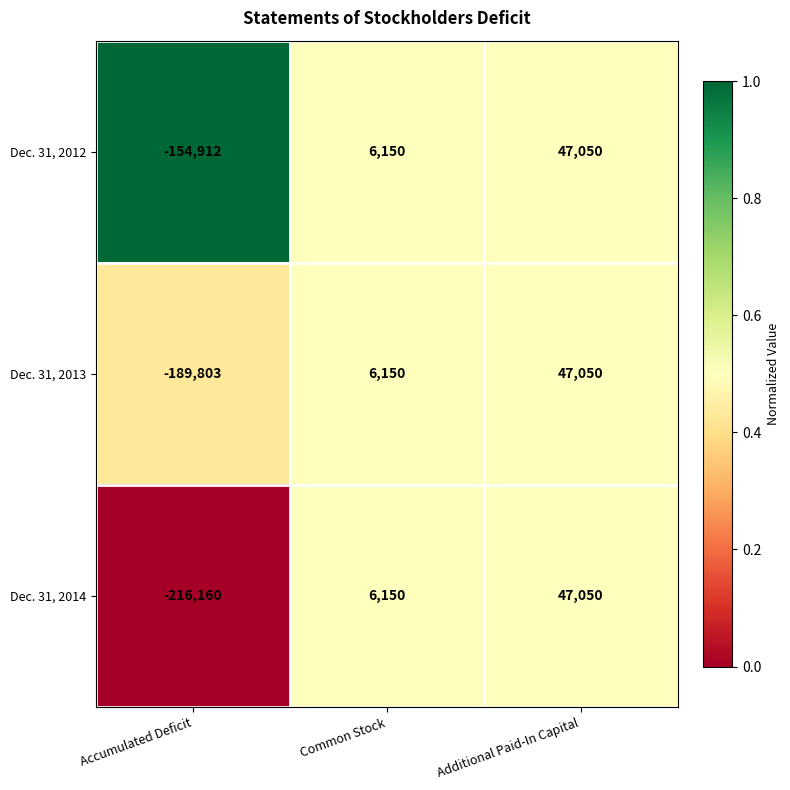

At which category is the sum across all series the highest?

Additional Paid-In Capital